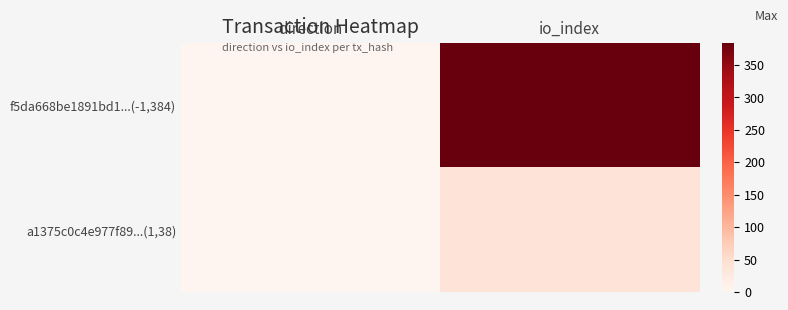

Rank the series by their maximum value, from lowest to highest.

a1375c0c4e977f89...(1,38), f5da668be1891bd1...(-1,384)